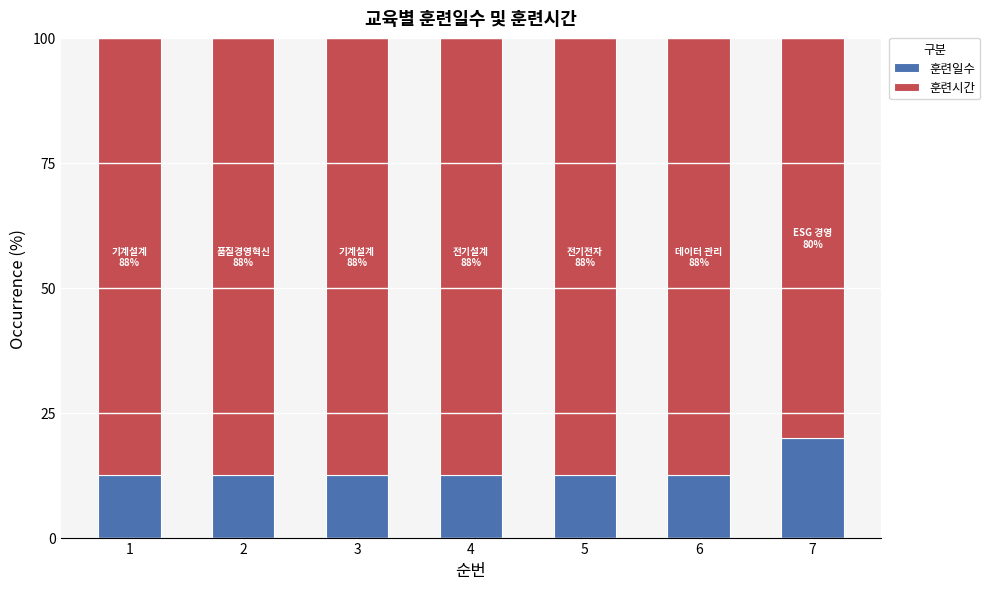

What is the total value across all series at 5?

100.0